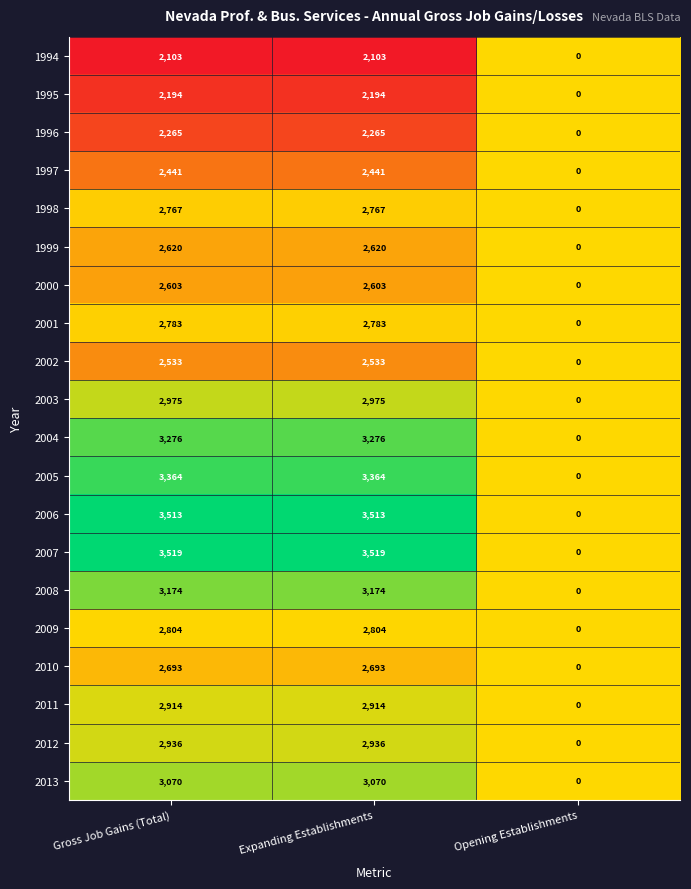

The 2003 series shows 2975 at Gross Job Gains (Total). True or false?

True